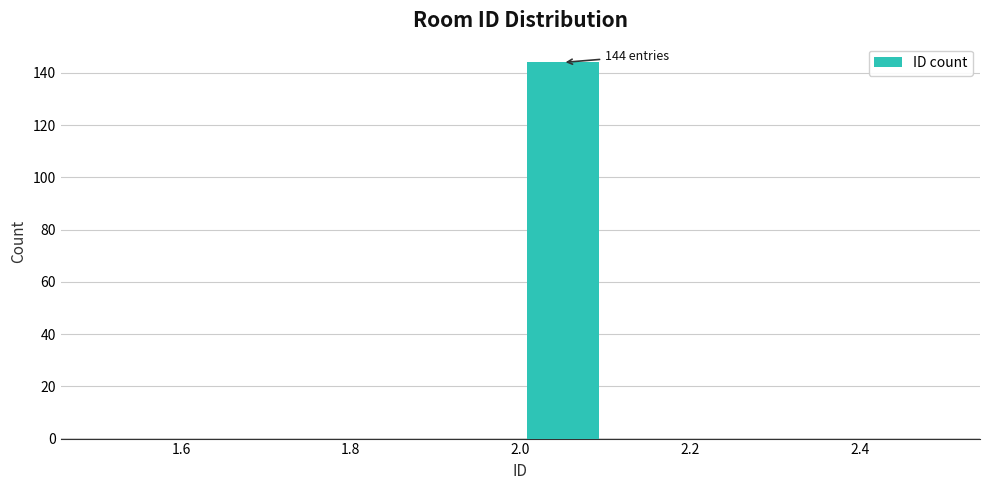

Which range on the x-axis has the tallest bar?

2.0 to 2.1